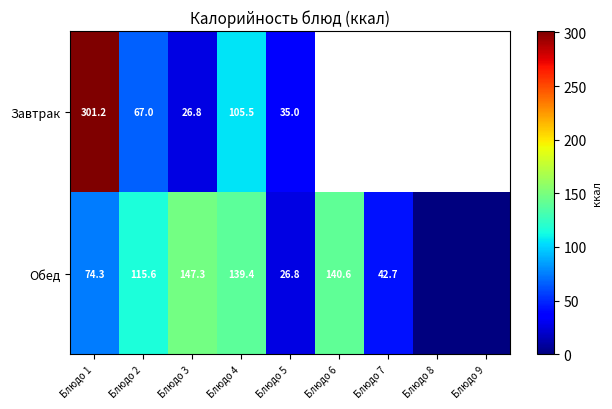

Between Блюдо 2 and Блюдо 5, which series saw the biggest shift?

Обед